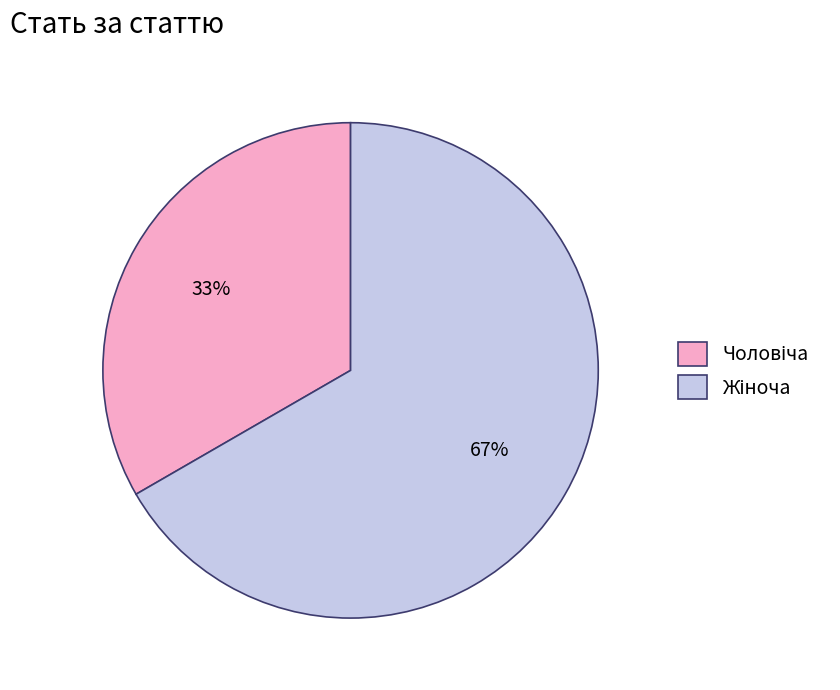

Is there a majority slice in this chart?

Yes